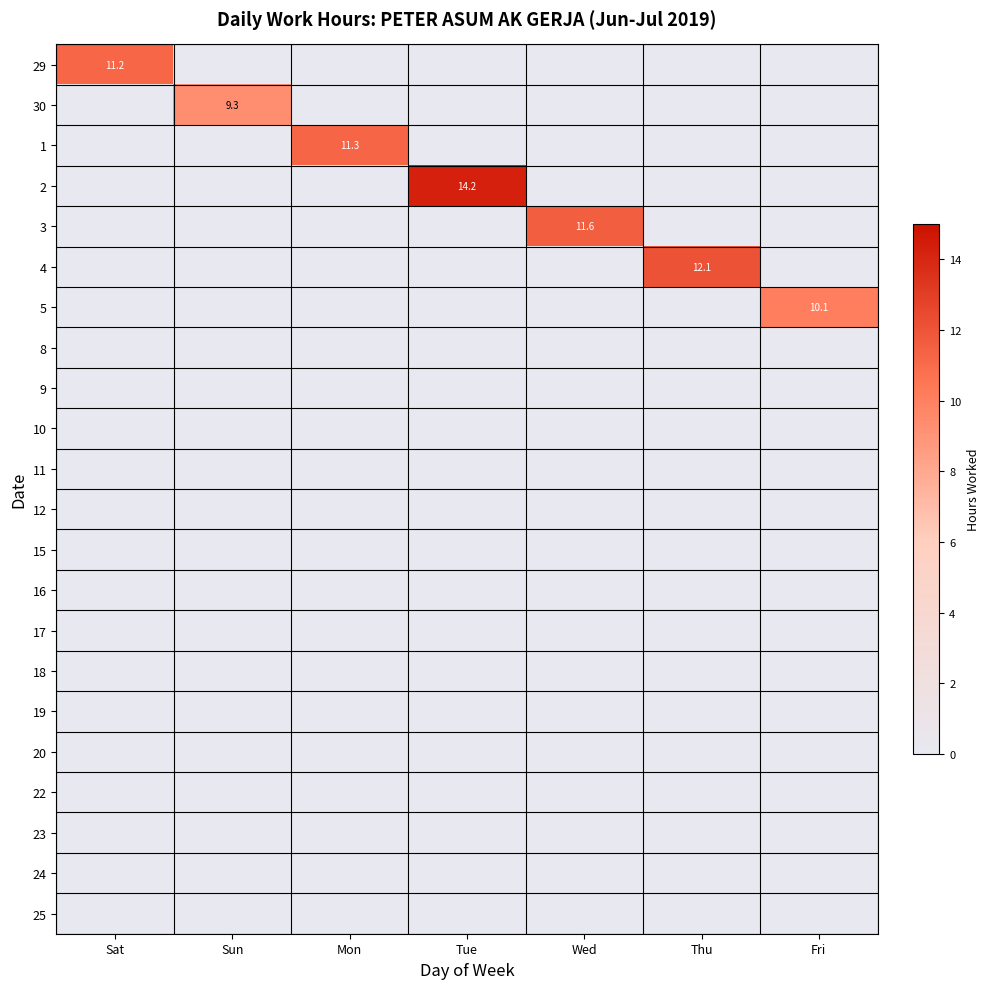

Is it true that 5 equals 10.1 at Fri?

True